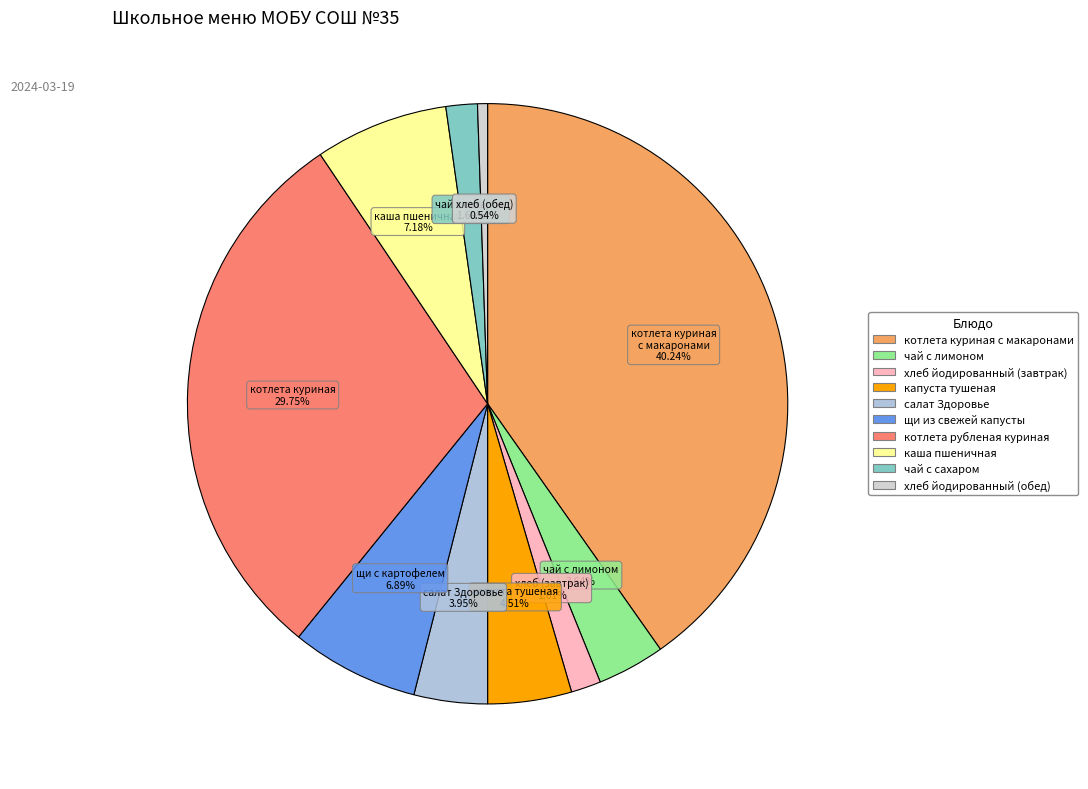

Count the number of slices in the pie.

10